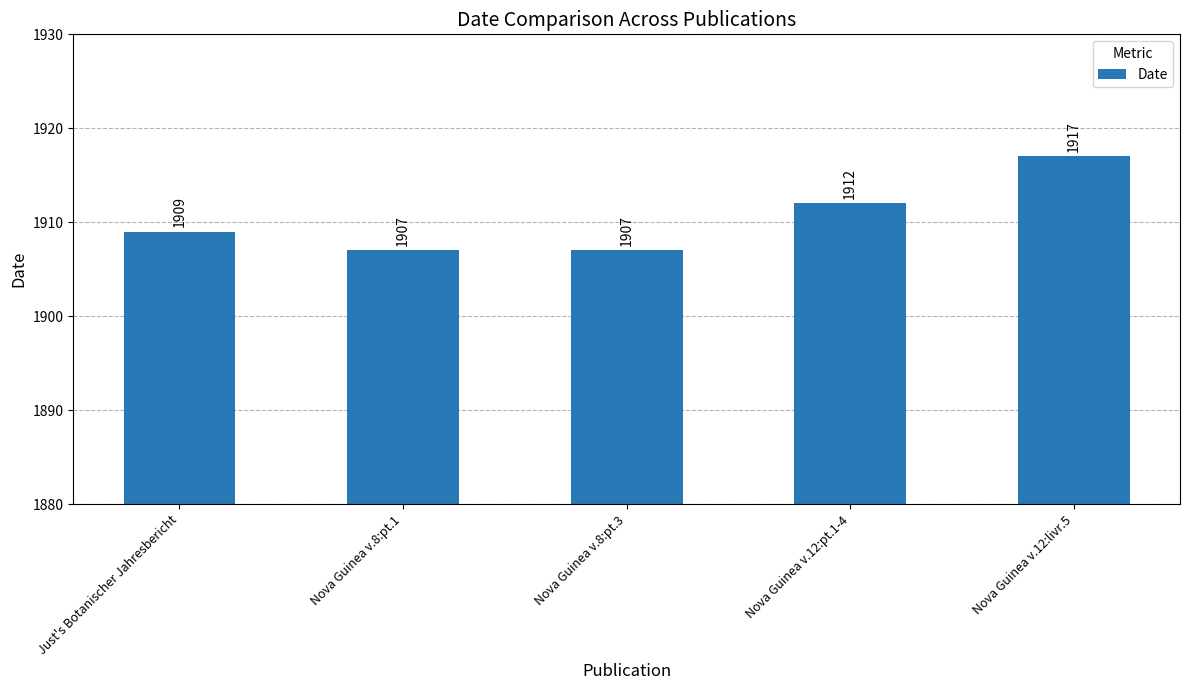

What is the label of the 4th bar from the right?

Nova Guinea v.8:pt.1